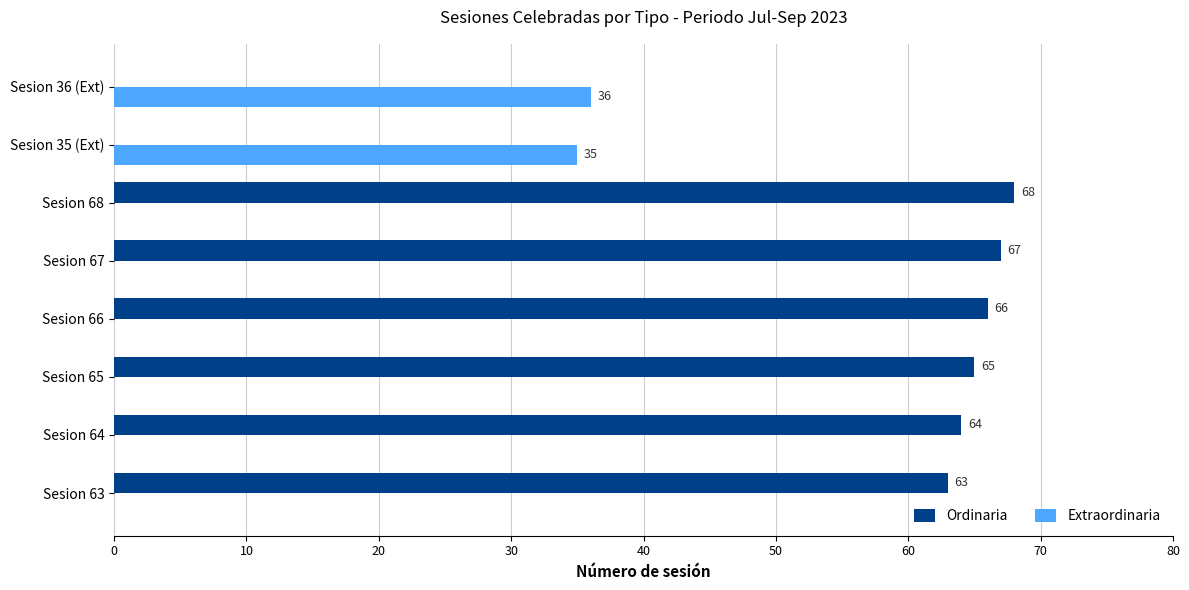

At which category is the sum across all series the highest?

Sesion 68